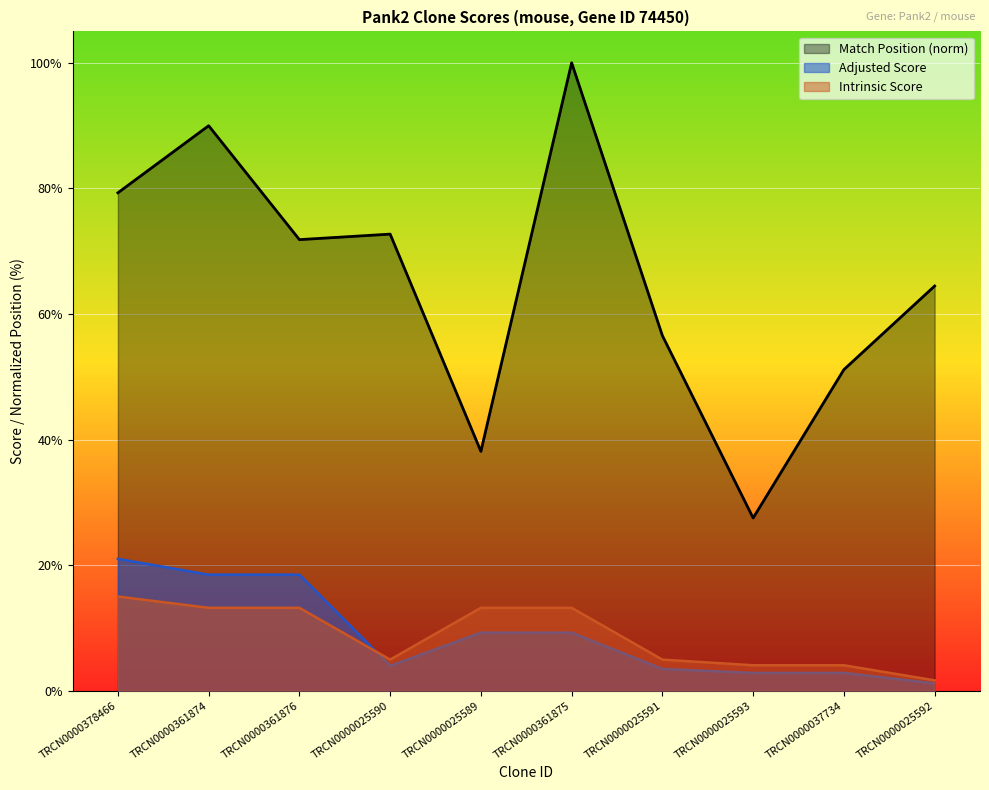

Which category has the highest value across all series?

TRCN0000361875